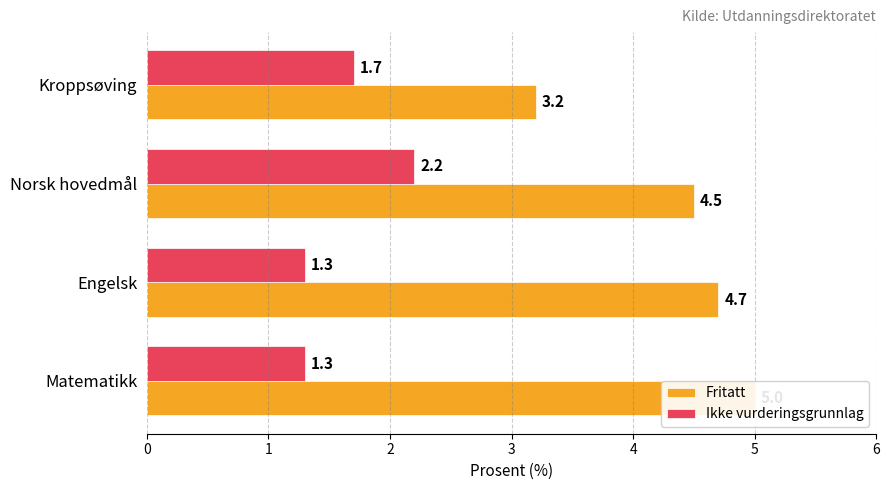

The Fritatt series shows 3.0 at Matematikk. True or false?

False